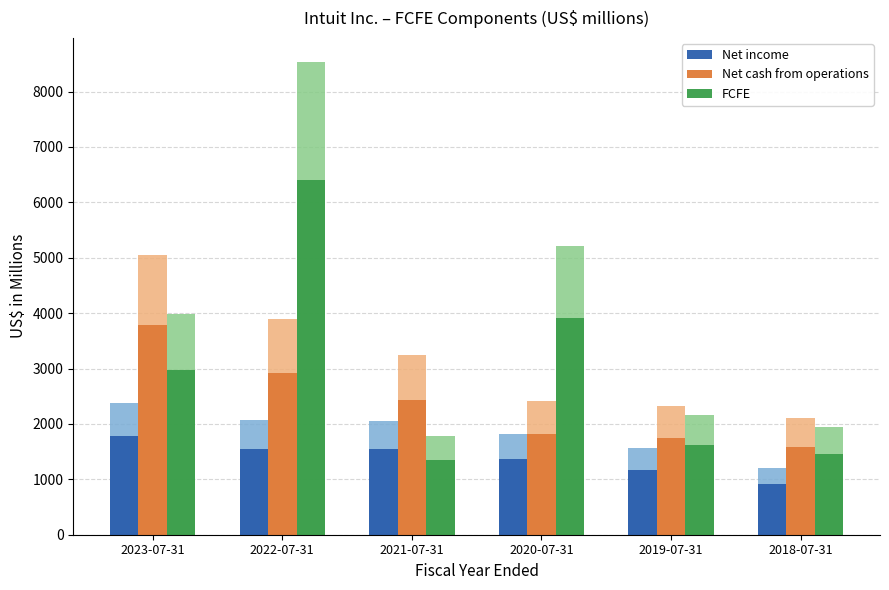

Rank the categories by Net cash from operations value from highest to lowest.

2023-07-31, 2022-07-31, 2021-07-31, 2020-07-31, 2019-07-31, 2018-07-31